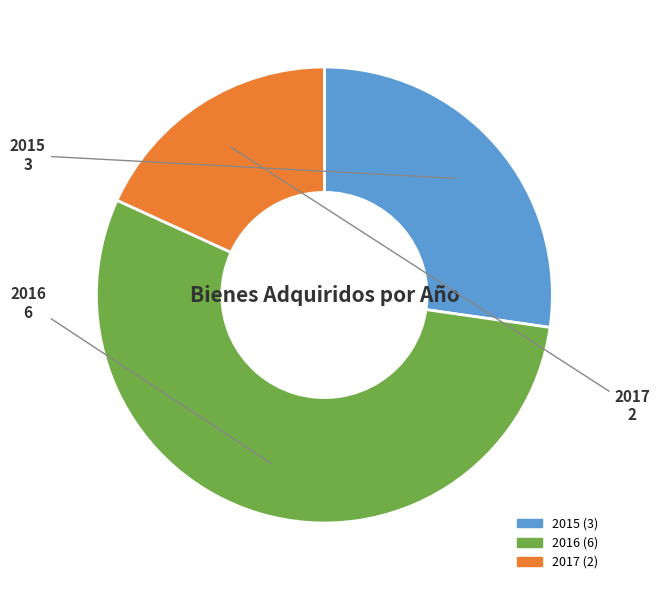

Which has a higher value, 2017 or 2016?

2016